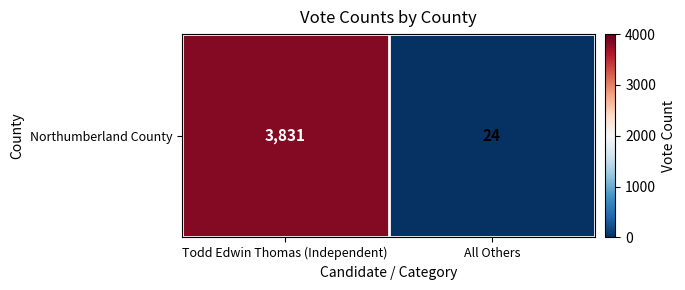

What is the change in value from Todd Edwin Thomas (Independent) to All Others?

-3807